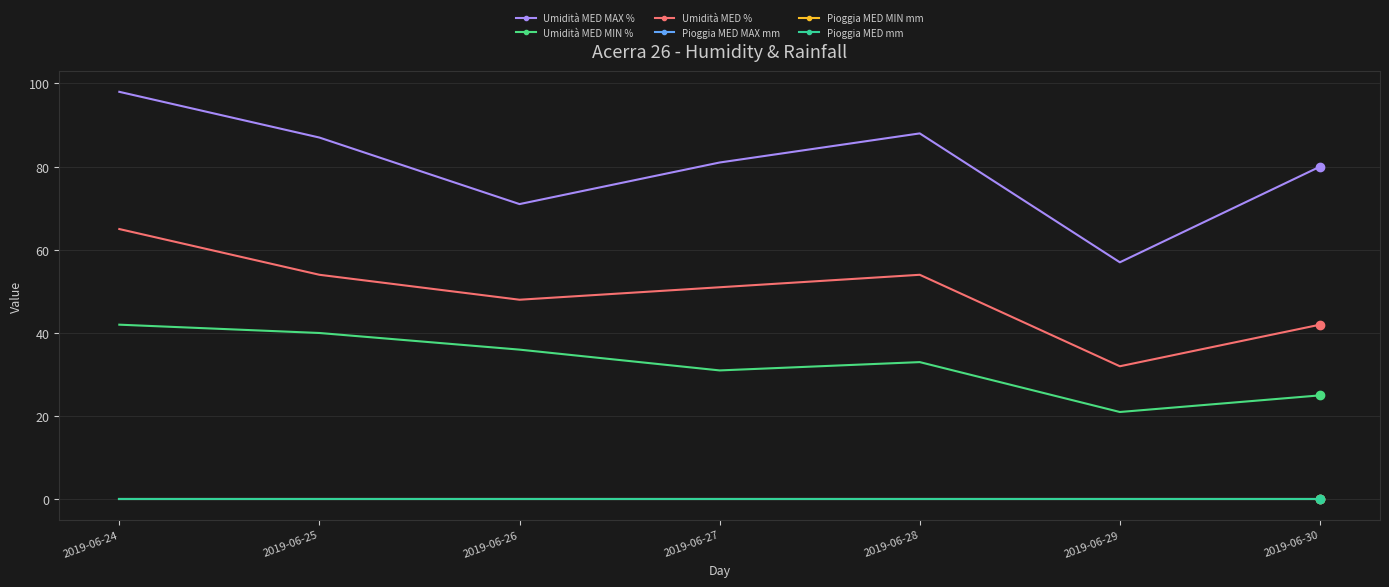

Is the value of Umidità MED MAX % at 2019-06-30 greater than the value of Pioggia MED MIN mm at 2019-06-27?

Yes